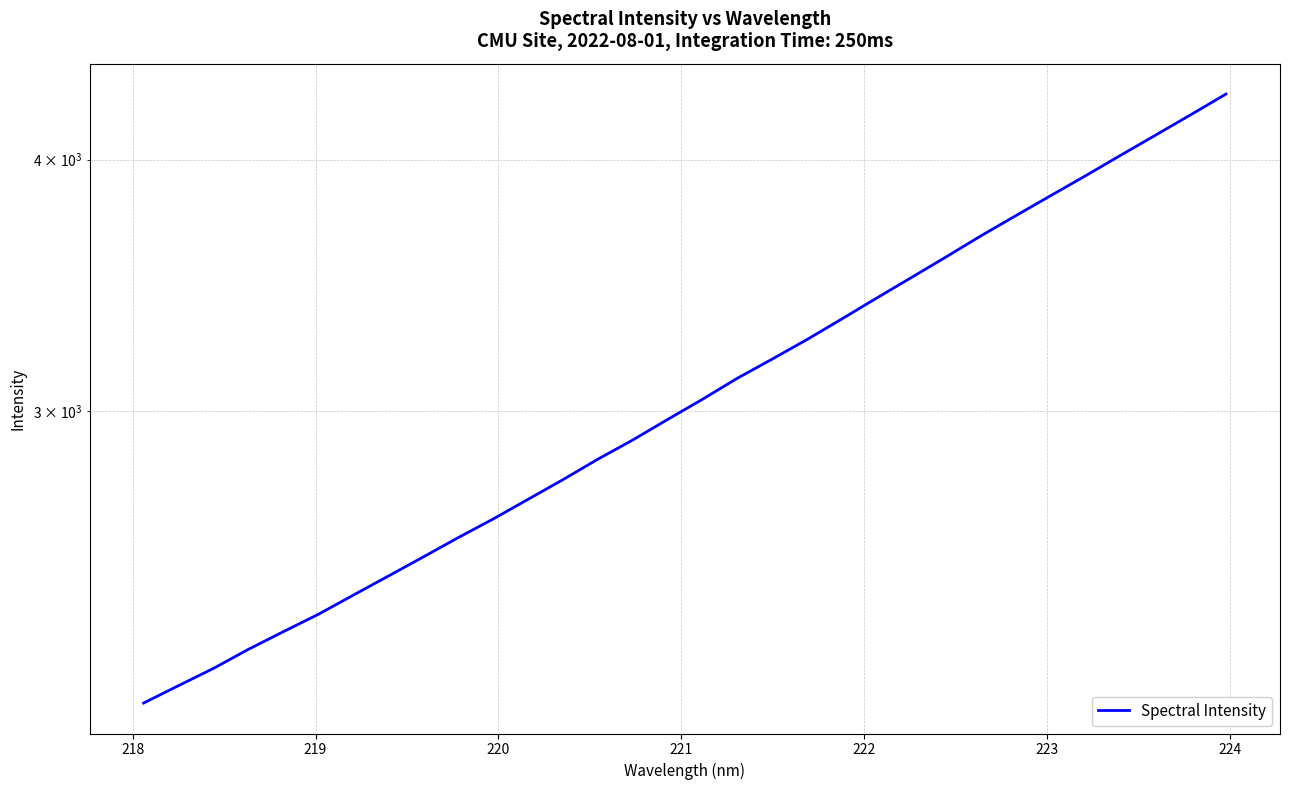

How many lines are shown in the chart?

1